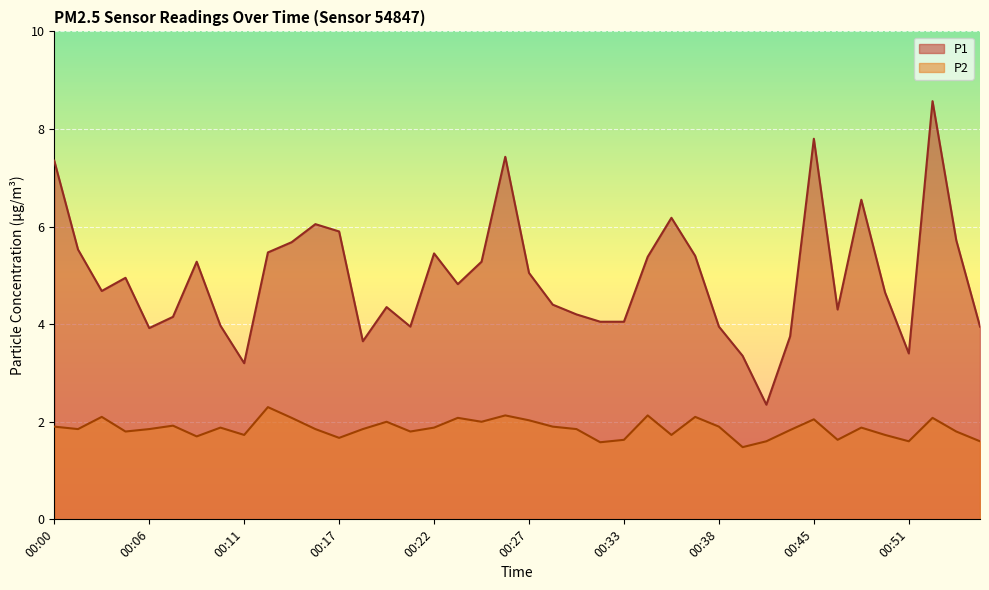

Is it true that P1 equals 12.8 at 00:00?

False